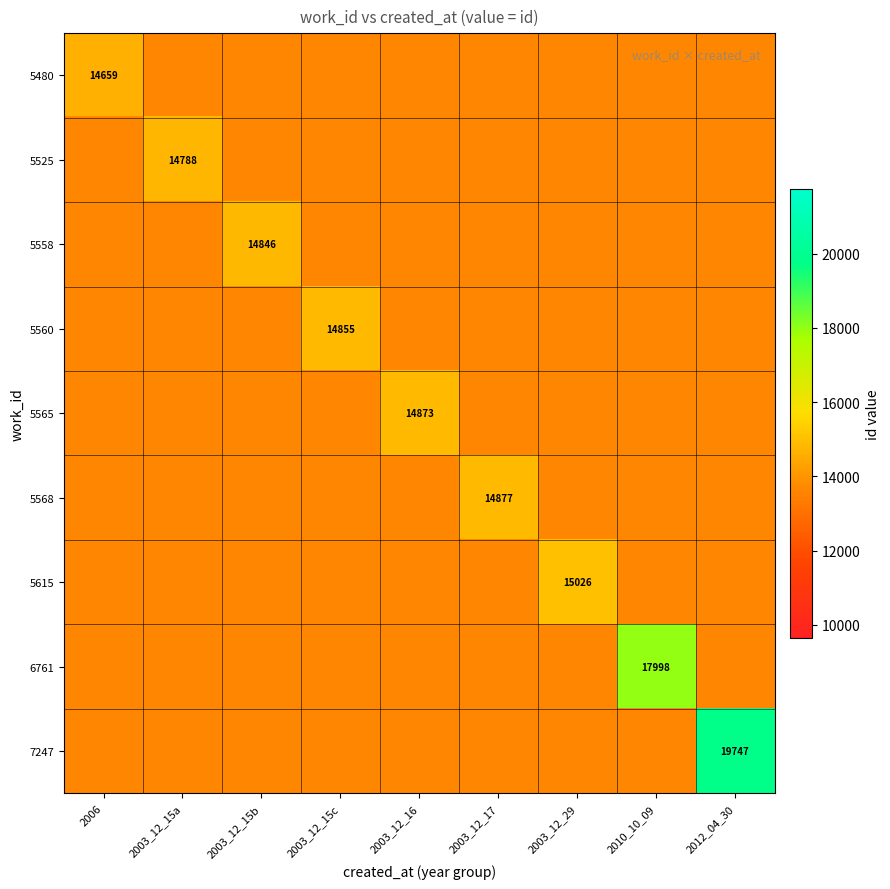

The value of 5480 at 2006 is 14659. True or false?

True